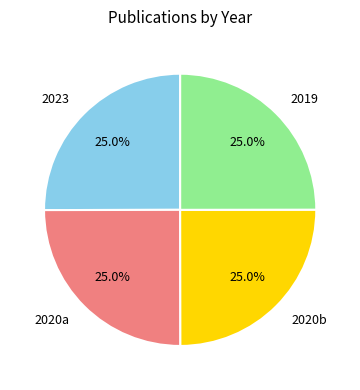

How many segments does this pie chart have?

4